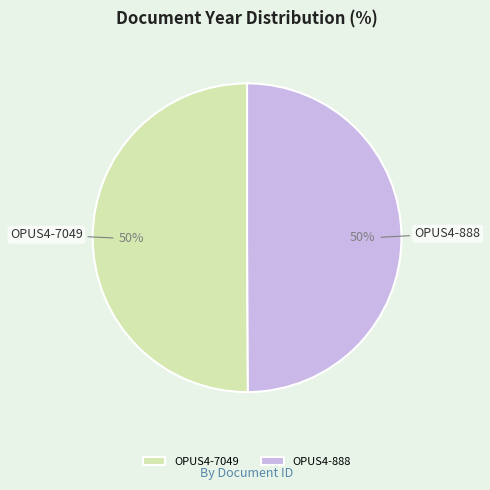

To the nearest percent, what is the average slice percentage?

50%